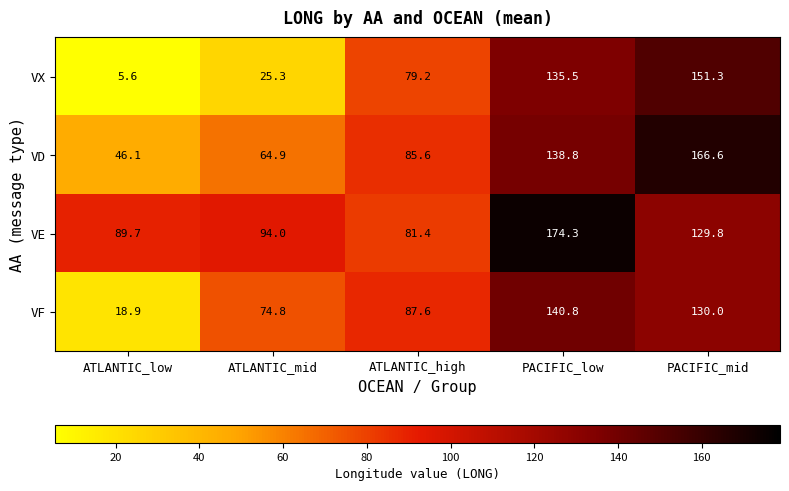

At how many categories does at least one series exceed 118?

2